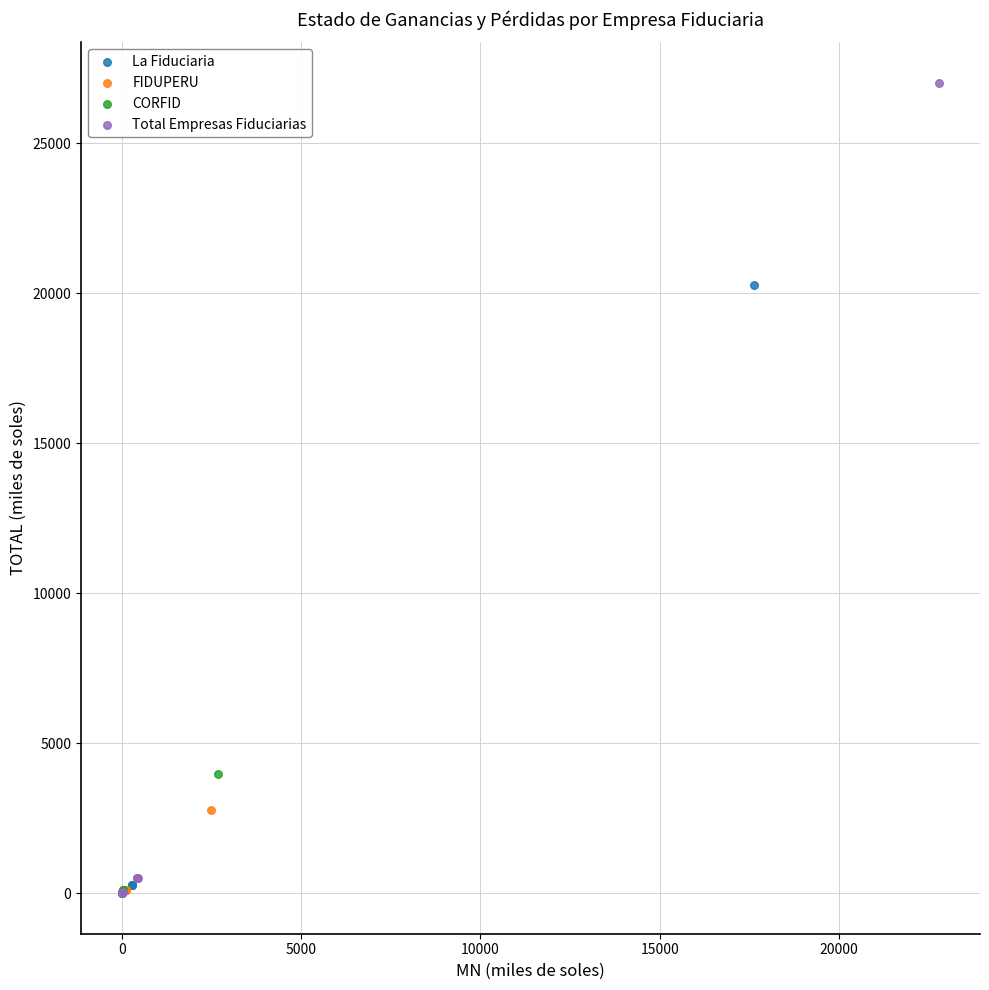

Which series reaches the maximum Y coordinate?

Total Empresas Fiduciarias